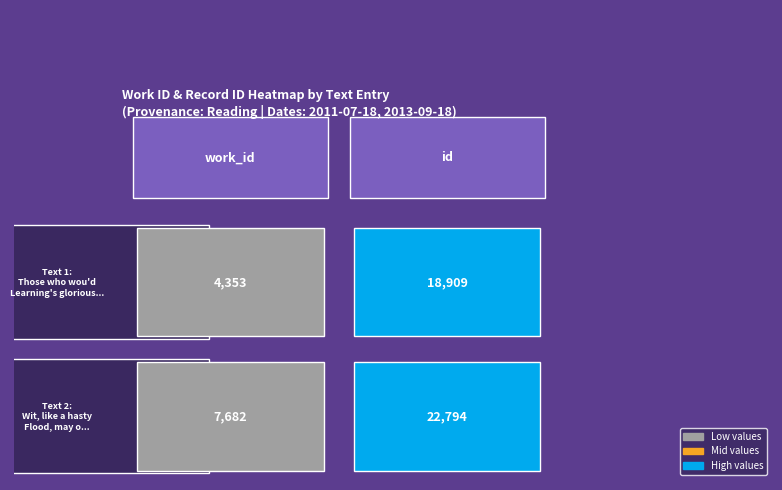

What is the difference between the maximum and minimum values in the Those who wou’d Learning’s glorious Kin… series?

14556